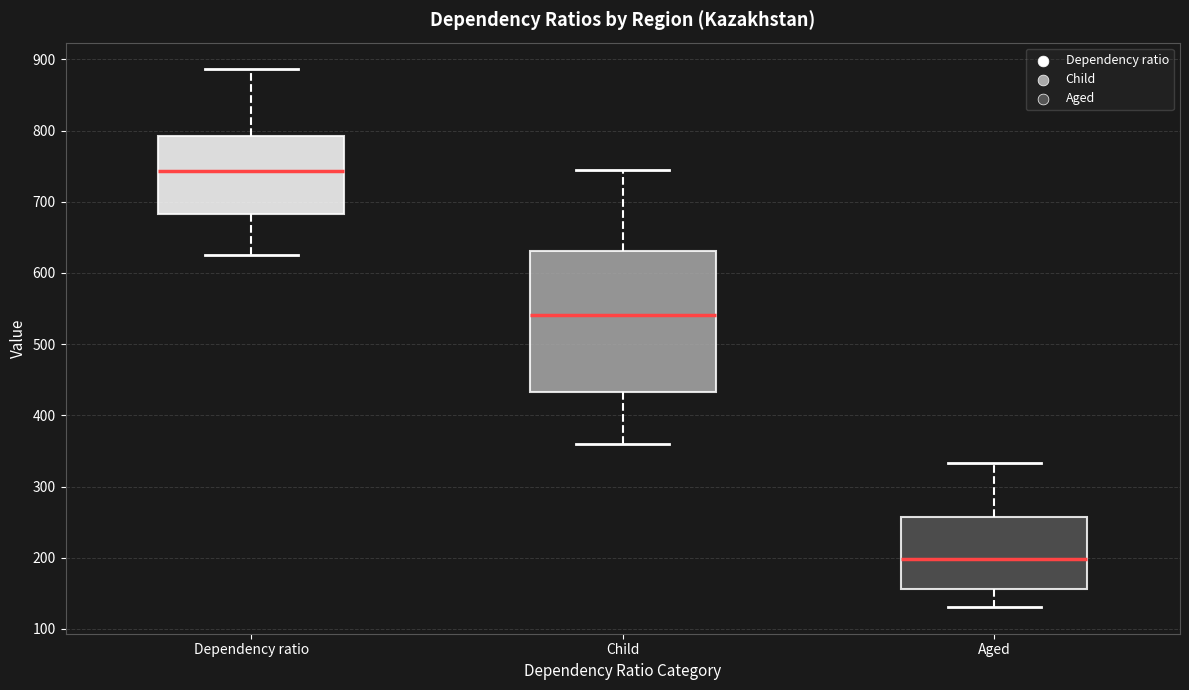

Which box's median line is the highest?

Dependency ratio